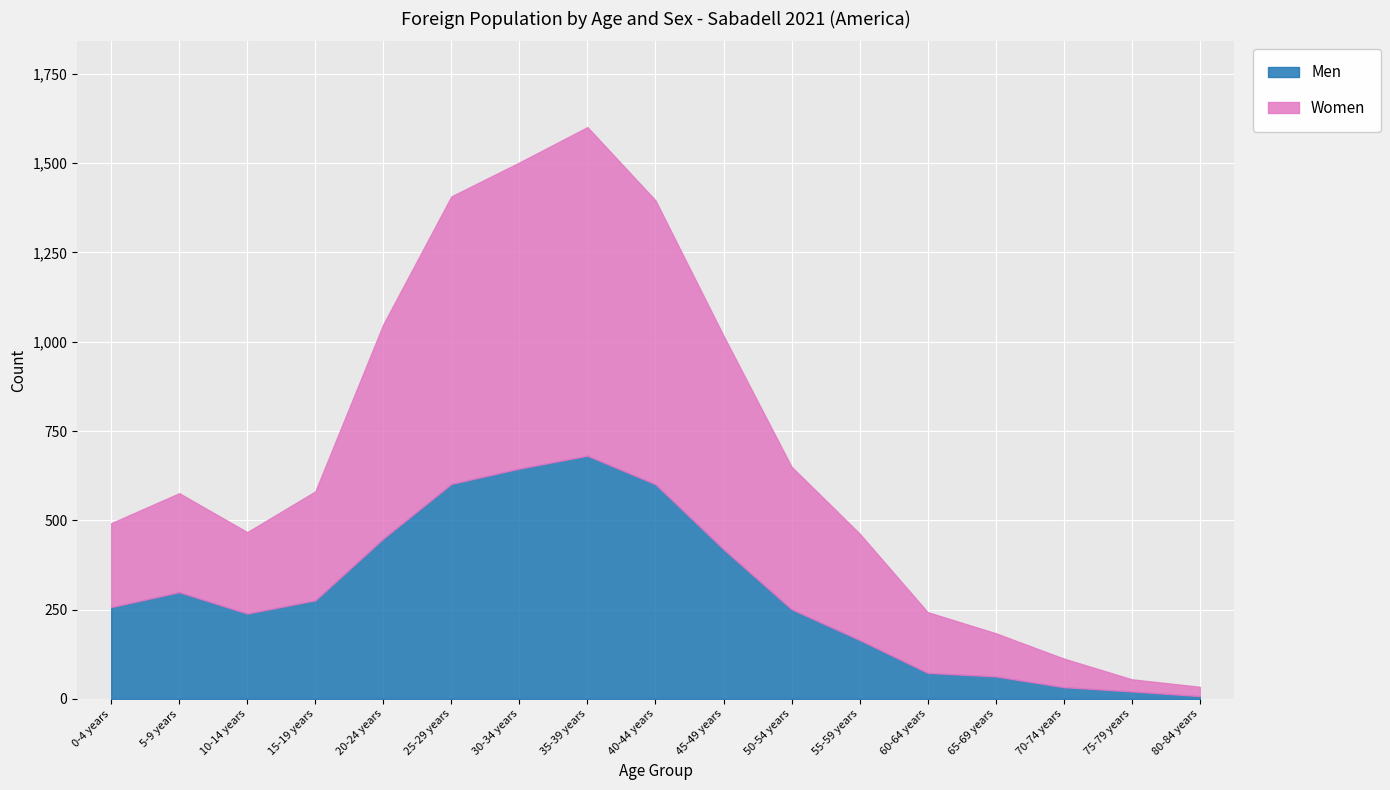

At which label is Women closest to 473?

50-54 years